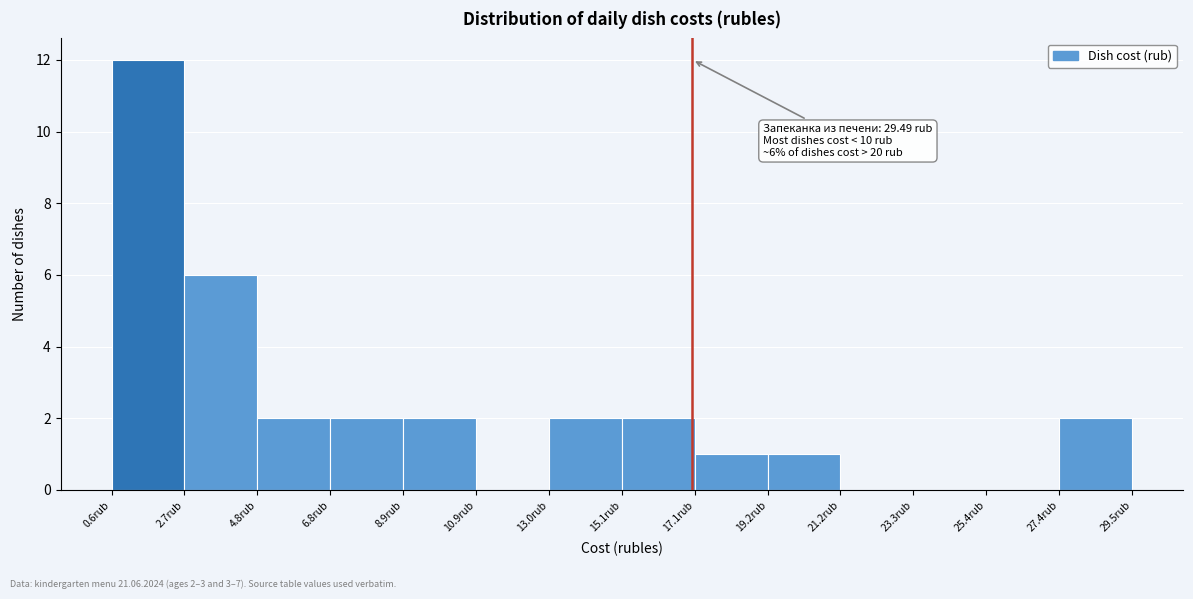

Over which range of the x-axis is the bar tallest?

0.5 to 2.5